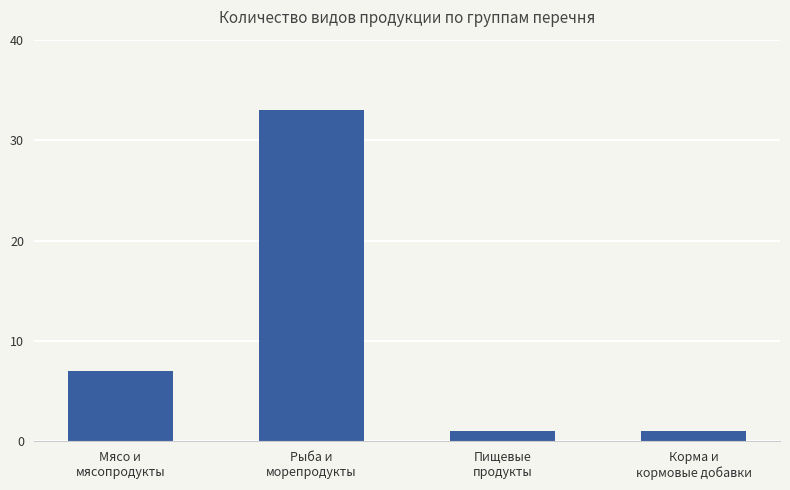

What position from the left is Корма и
кормовые добавки?

4